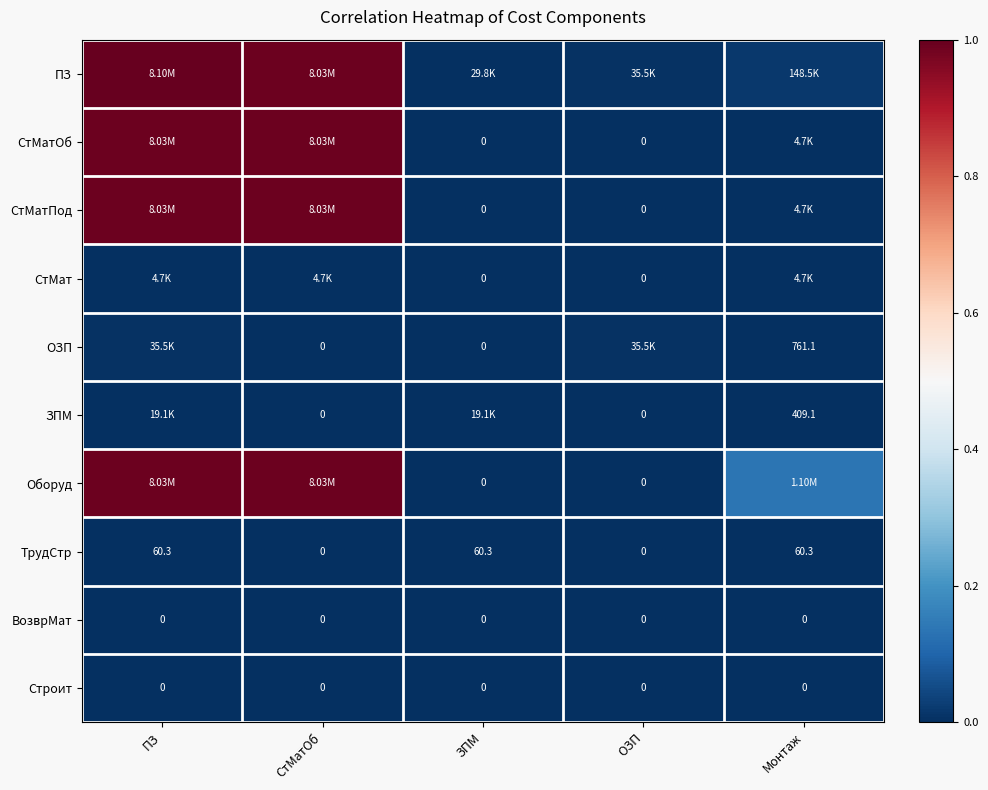

True or false: ПЗ has a value of 1.0 at СтМатОб.

True